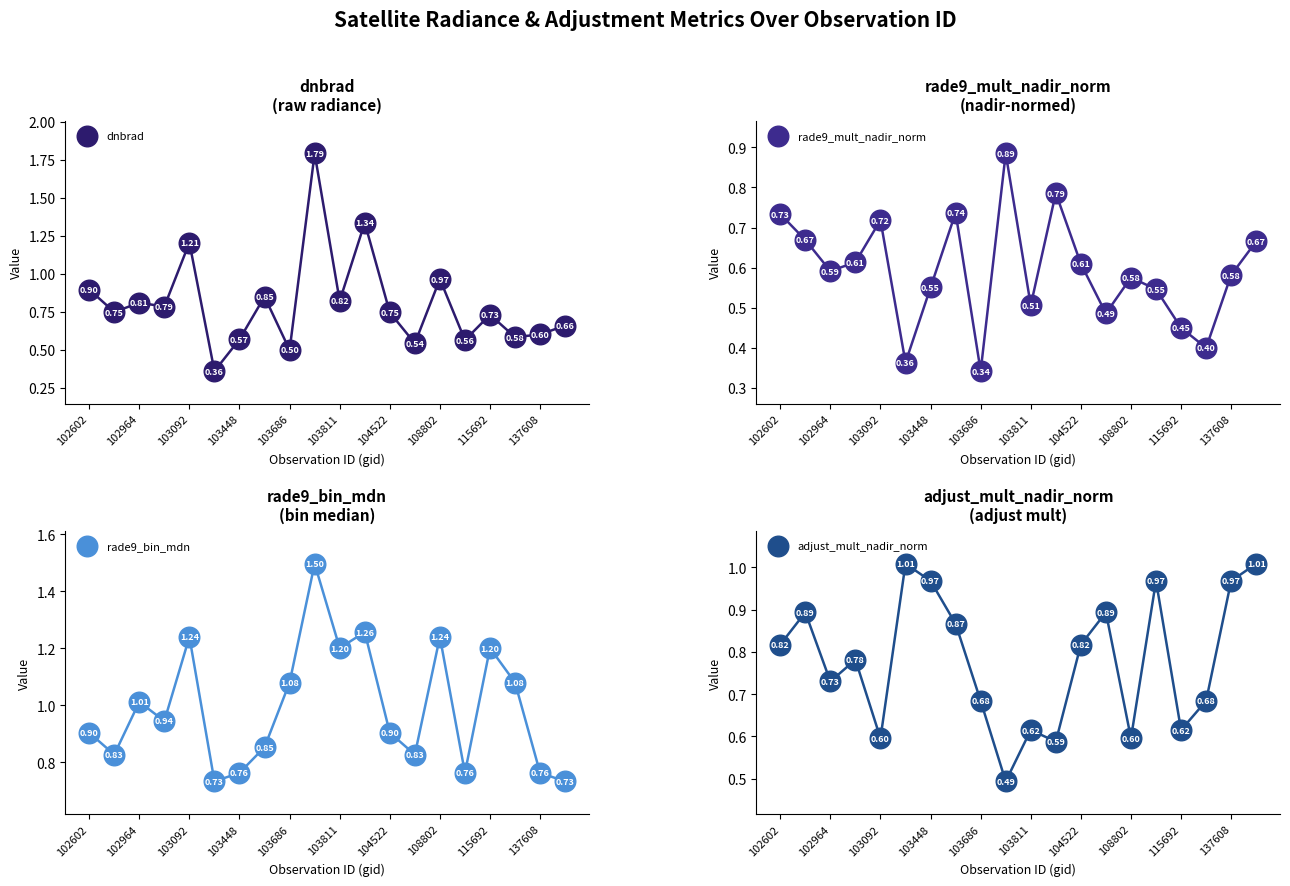

Is the value of rade9_mult_nadir_norm at 102964 greater than the value of rade9_bin_mdn at 137608?

No